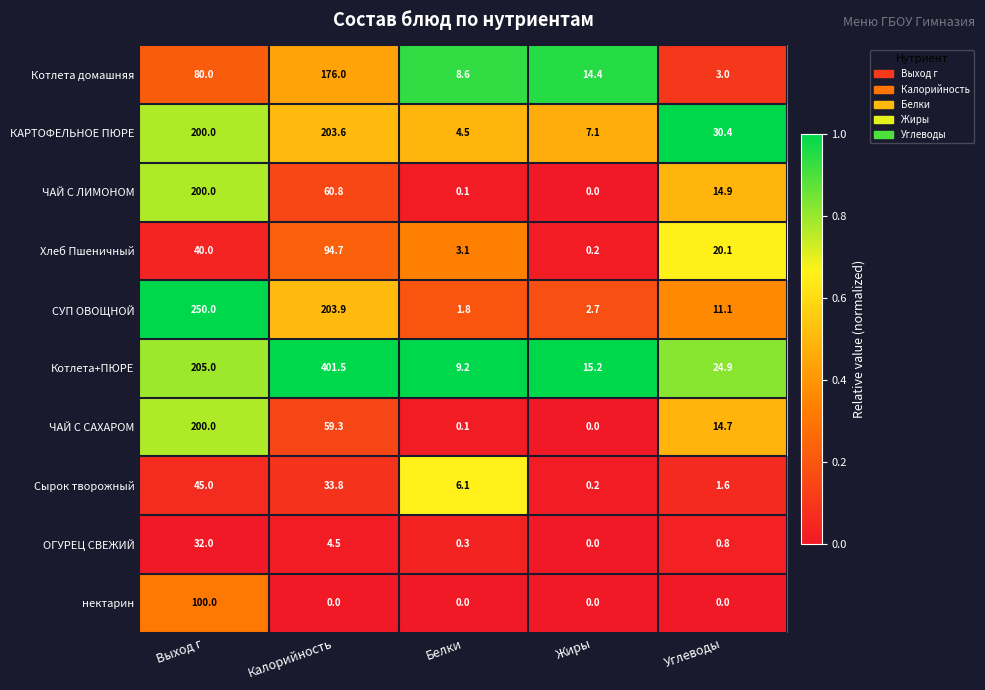

Is it true that Котлета+ПЮРЕ equals 577.0 at Калорийность?

False